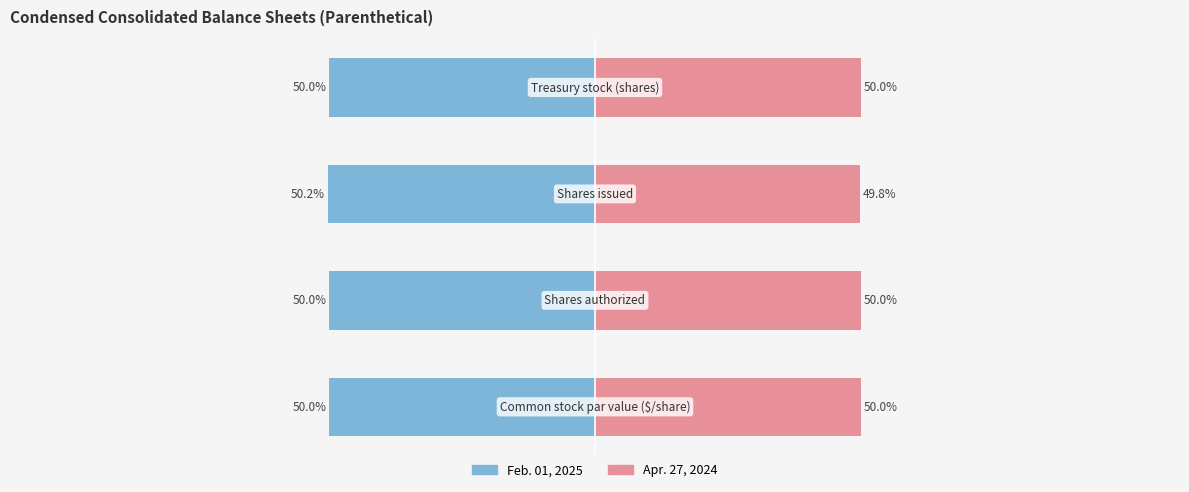

Reading right to left, what are all the values shown in this chart?

Feb. 01, 2025: 3=-50.0	2=-50.2	1=-50.0	0=-50.0
Apr. 27, 2024: 3=50.0	2=49.8	1=50.0	0=50.0